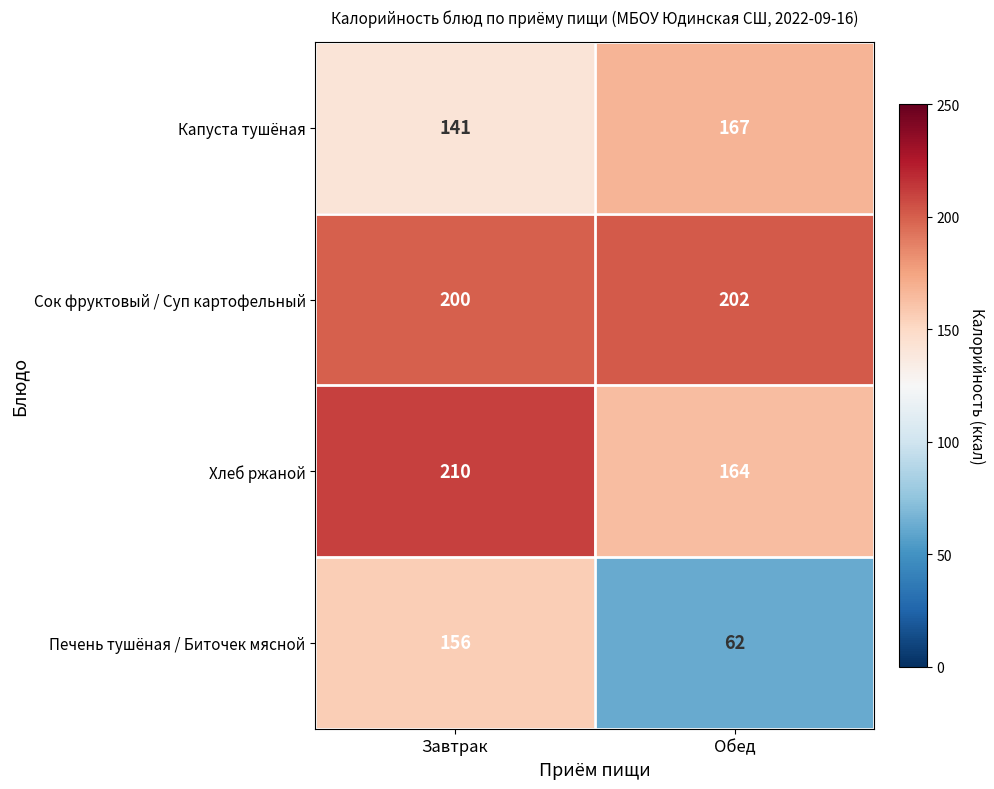

Which label corresponds to the largest value in the chart?

Завтрак